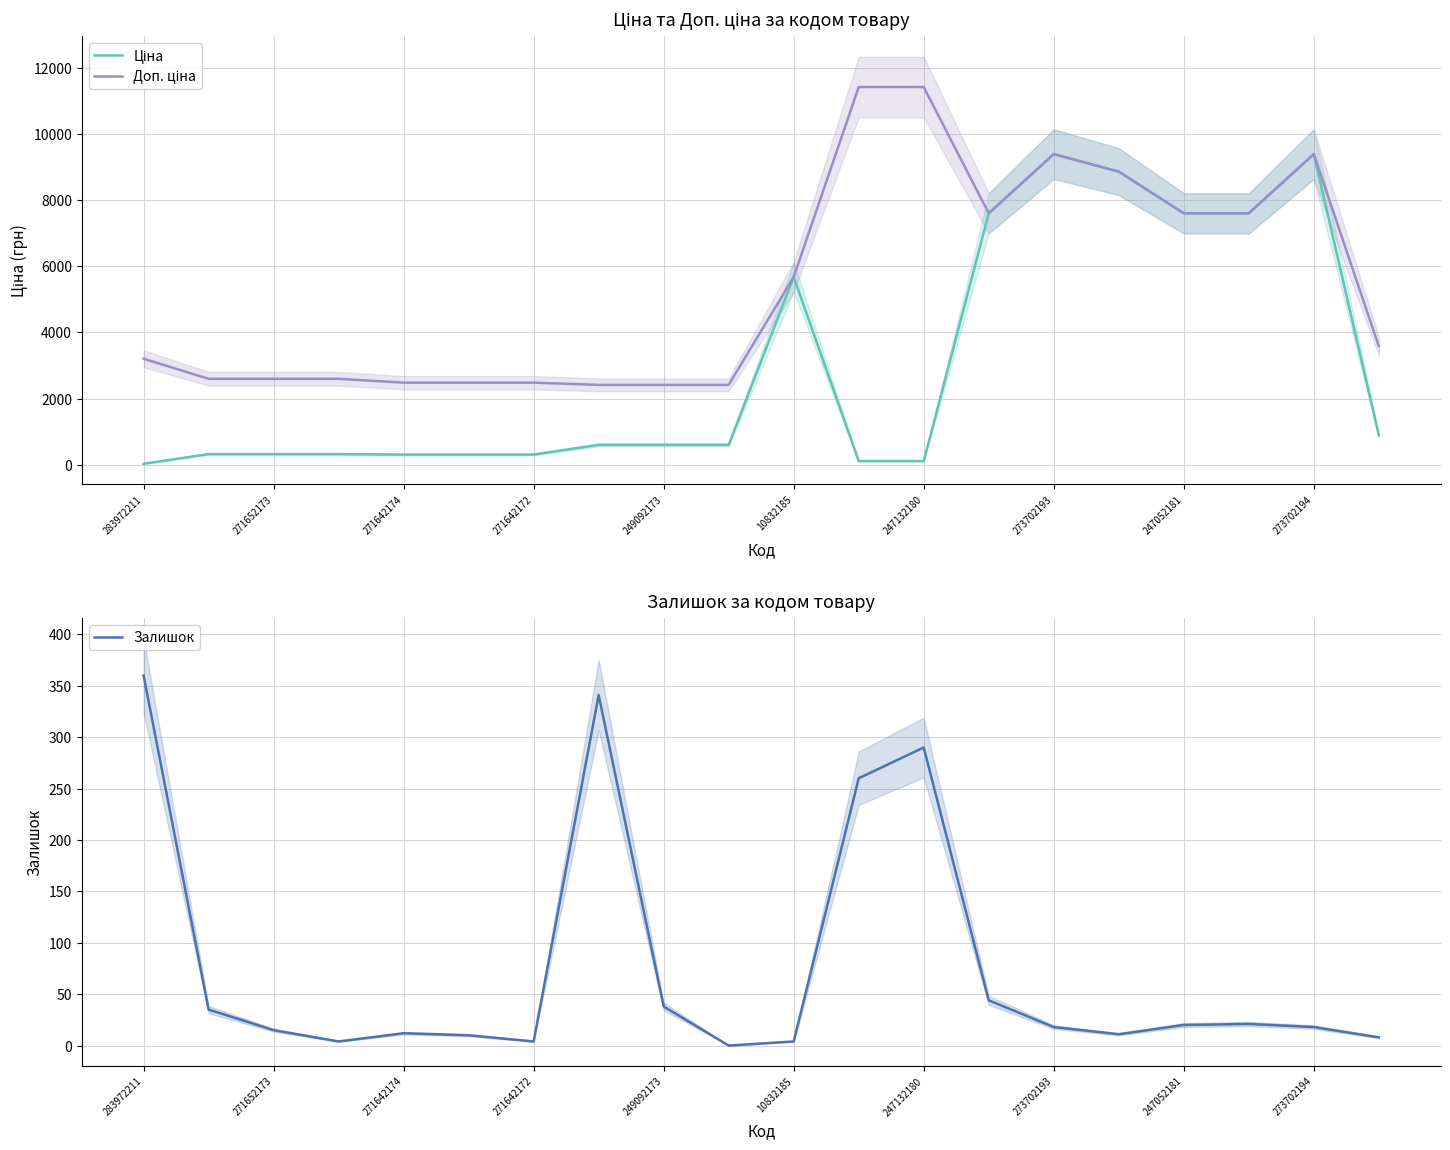

True or false: Залишок has a value of 18 at 273702194.

True